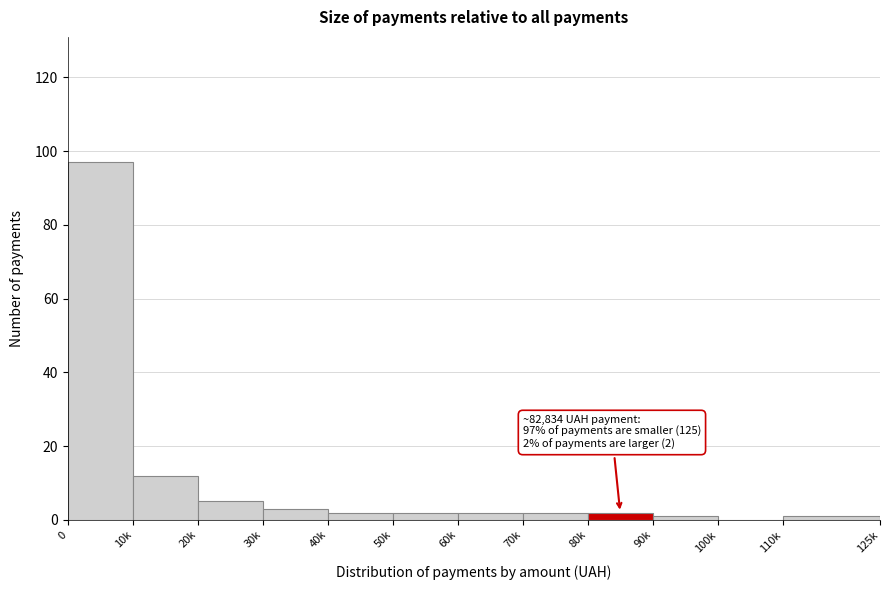

Reading right to left, transcribe all the data shown in this chart.

110k=1	100k=0	90k=1	80k=2	70k=2	60k=2	50k=2	40k=2	30k=3	20k=5	10k=12	0=97